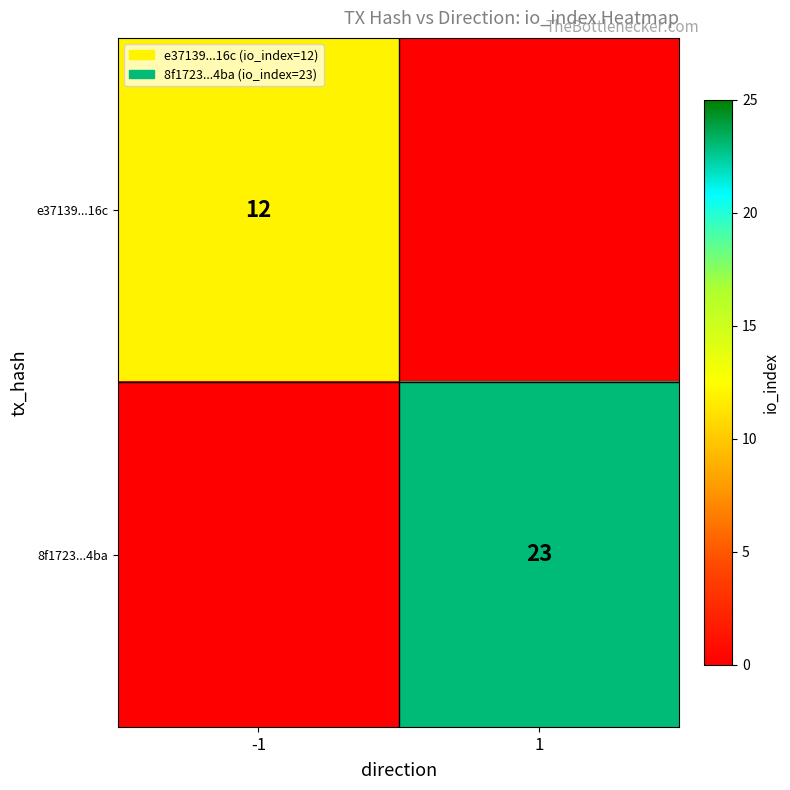

The 8f1723...4ba series shows 23 at 1. True or false?

True